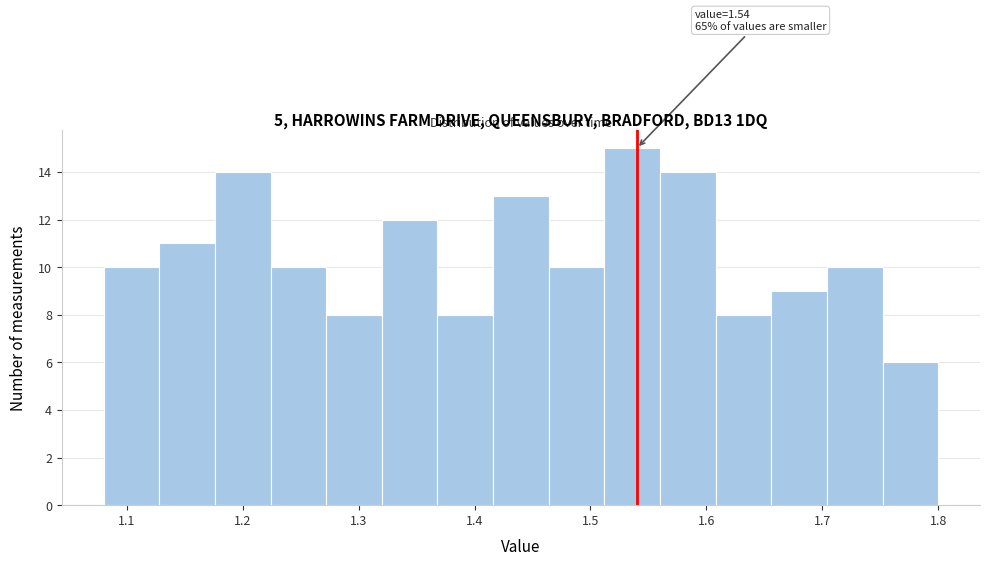

Which range on the x-axis has the tallest bar?

1.512 to 1.560